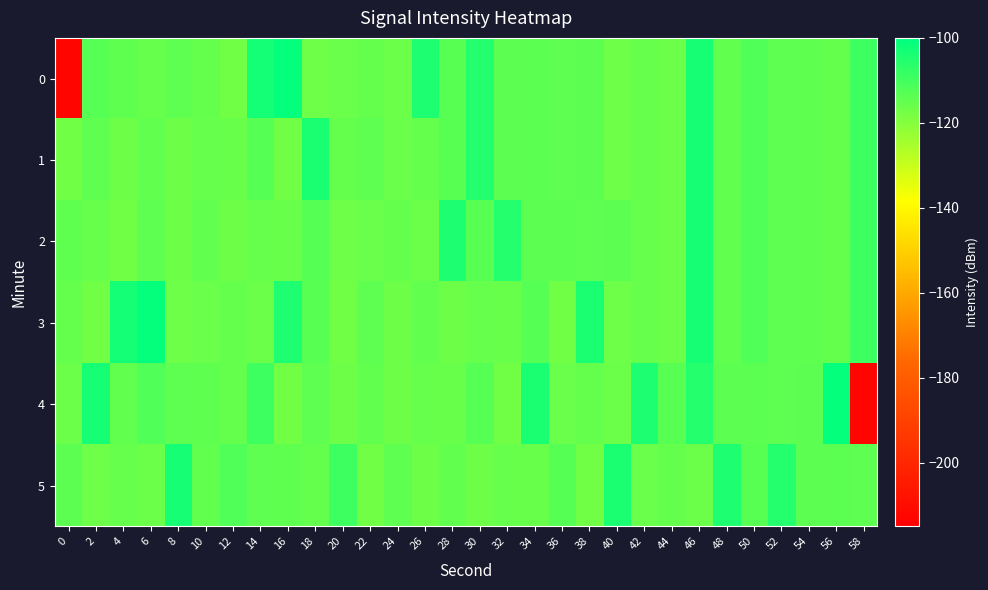

What is the smallest value displayed?

-212.6